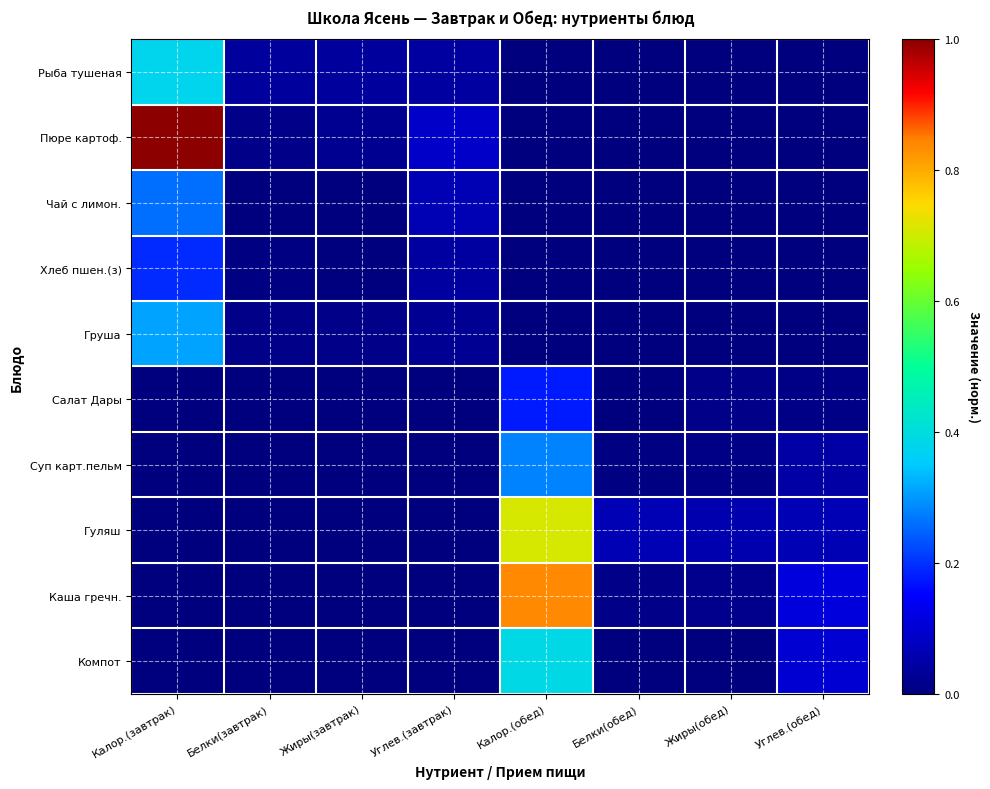

List the series in order of their peak value, lowest first.

Салат Дары, Хлеб пшен.(з), Чай с лимон., Суп карт.пельм, Груша, Рыба тушеная, Компот, Гуляш, Каша гречн., Пюре картоф.